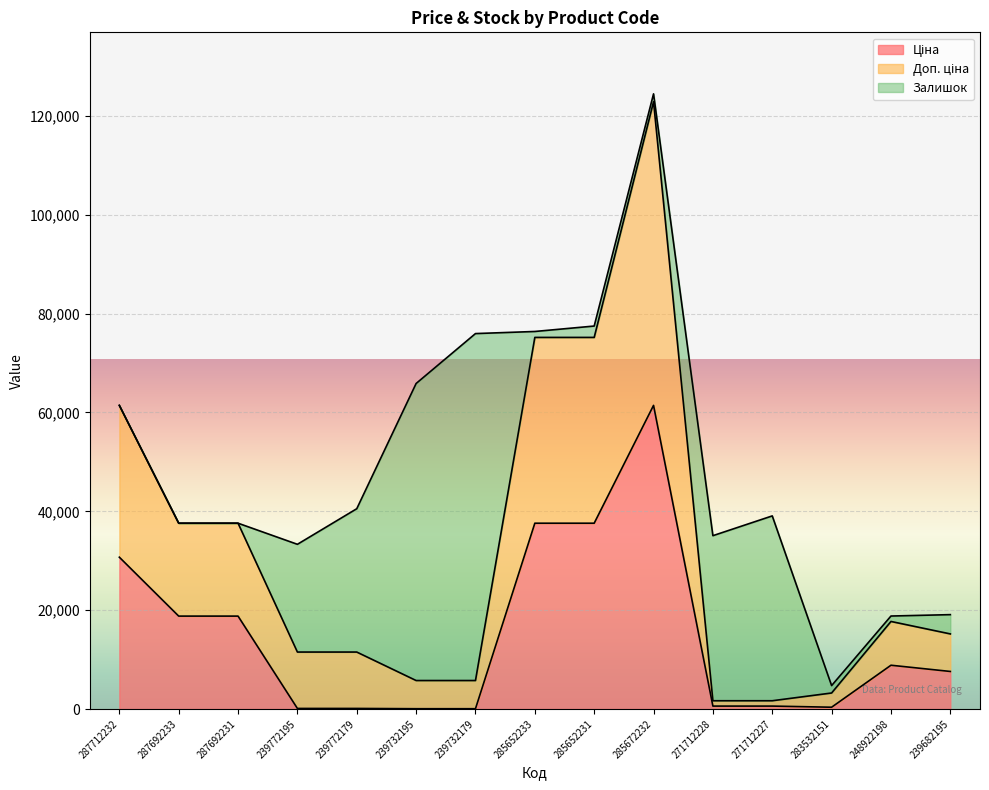

At which category does Ціна reach its first local valley?

283532151